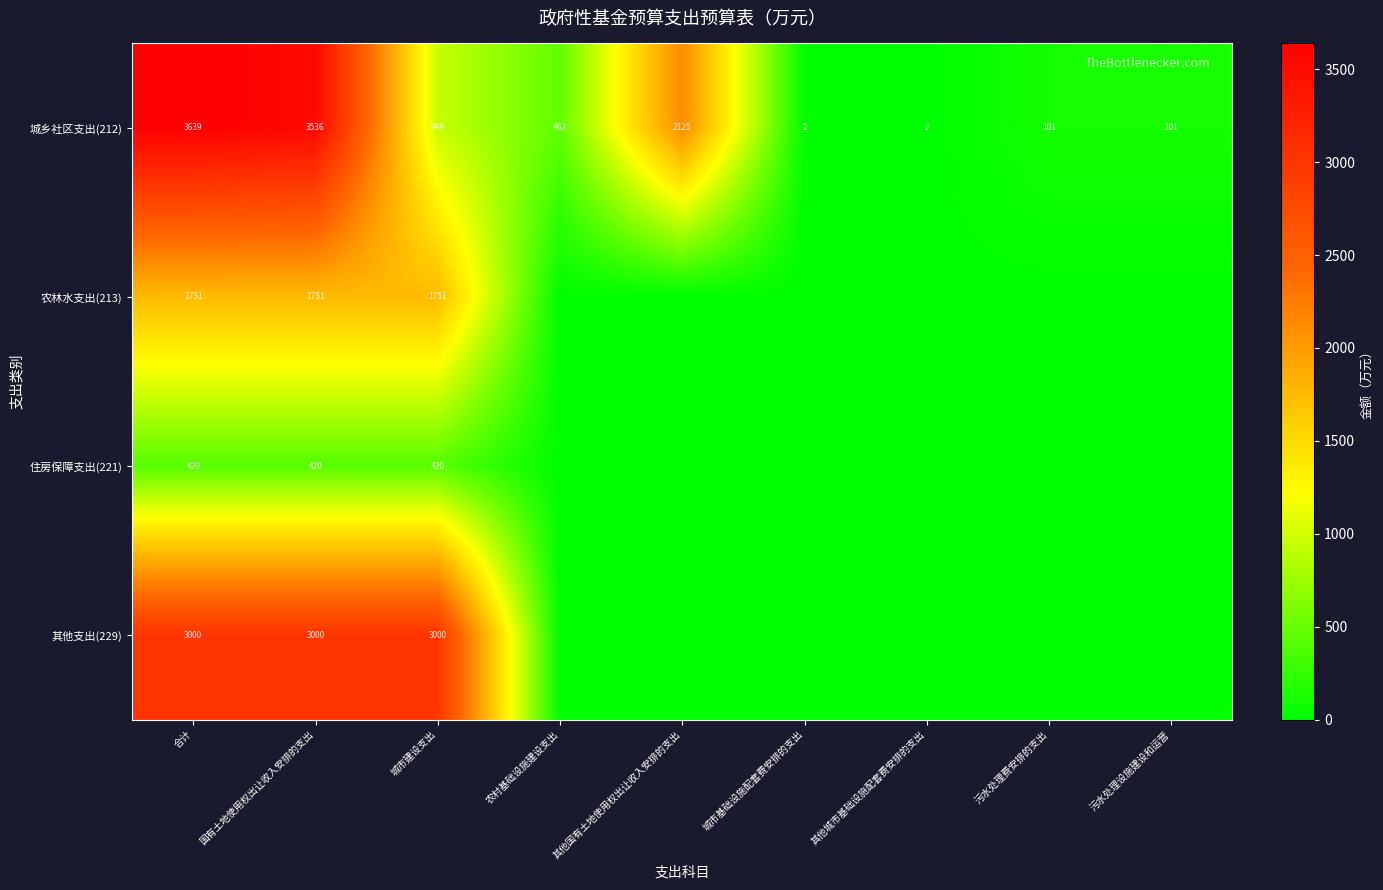

What is the difference between the 城乡社区支出(212) values at 其他国有土地使用权出让收入安排的支出 and 污水处理设施建设和运营?

2024